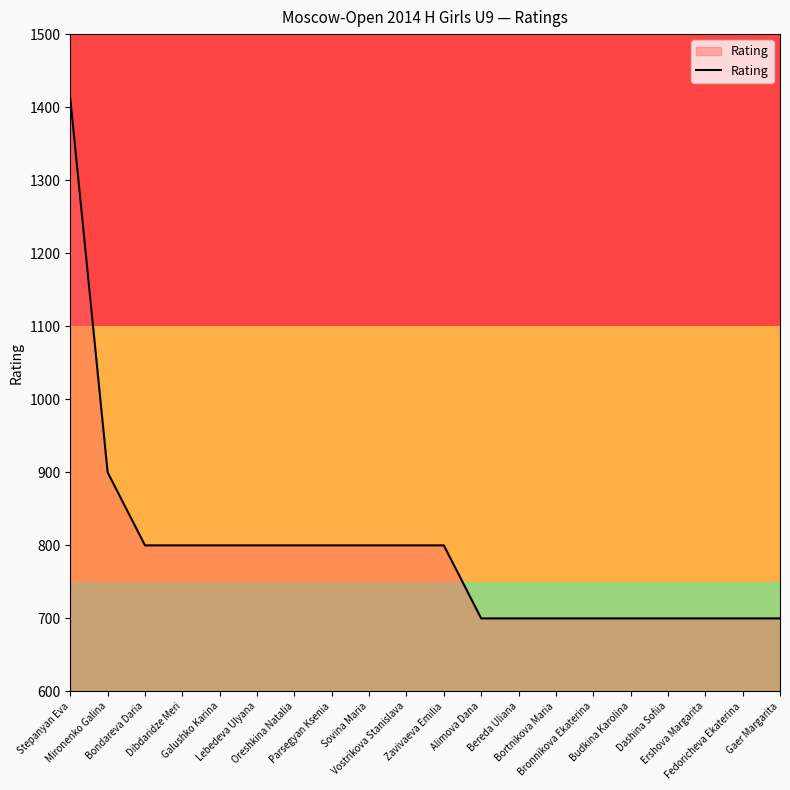

Read the value at Parsegyan Ksenia, to the nearest 50.

800